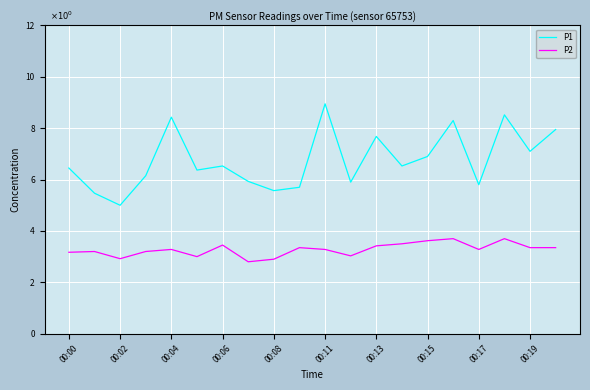

Which series has the largest total across all categories?

P1